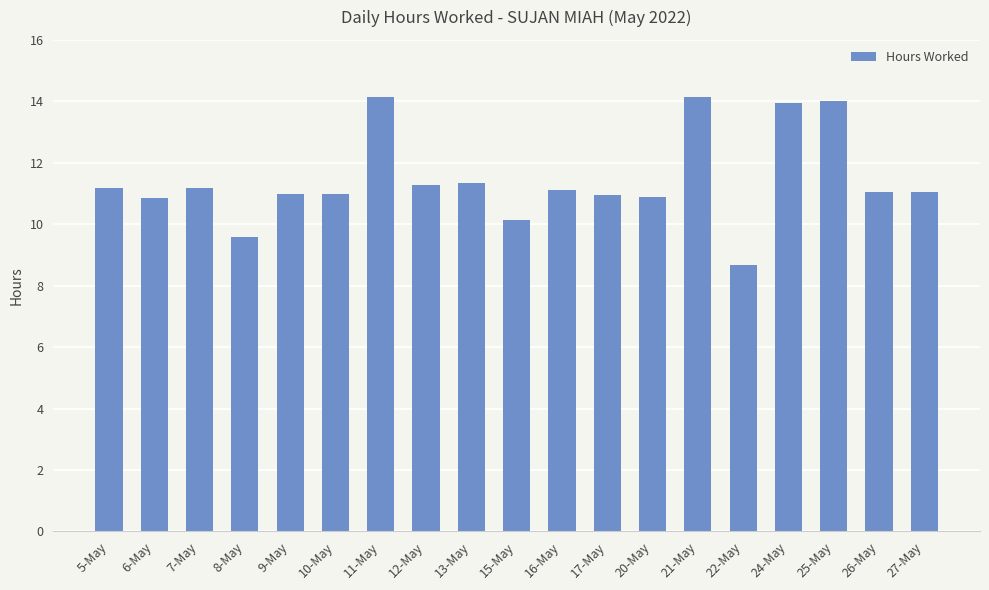

What is the difference between the values at 27-May and 11-May?

3.1